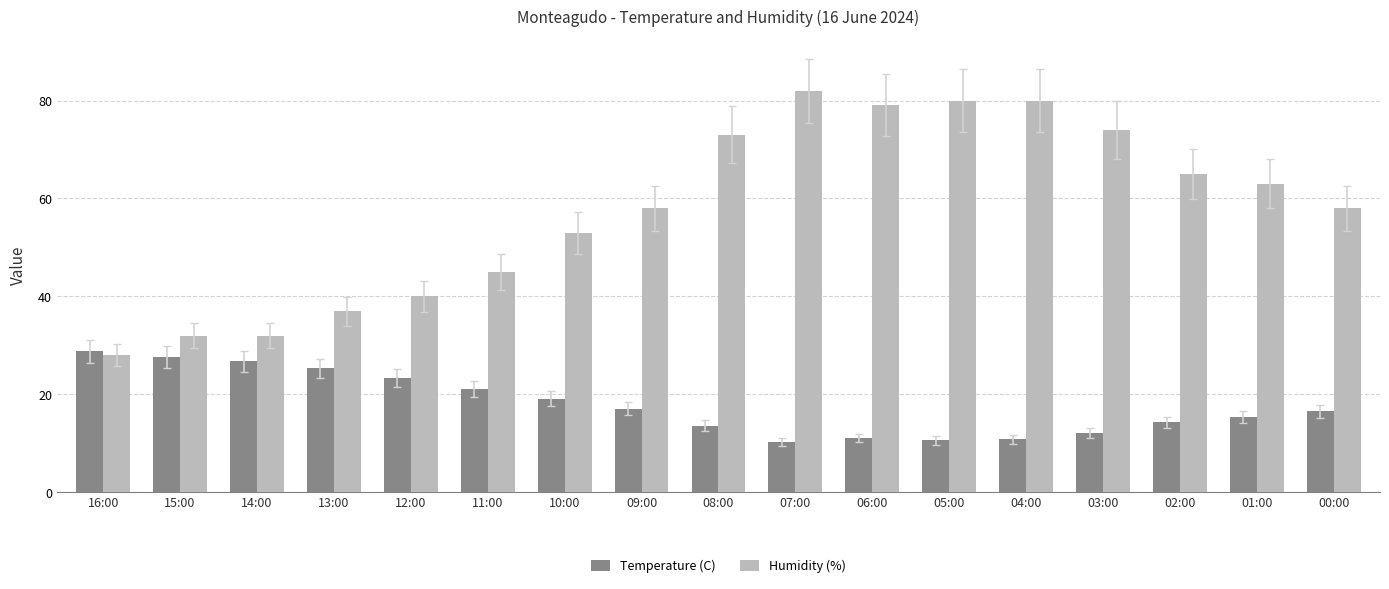

What is the sum of the Temperature (C) values at 01:00 and 00:00?

32.0